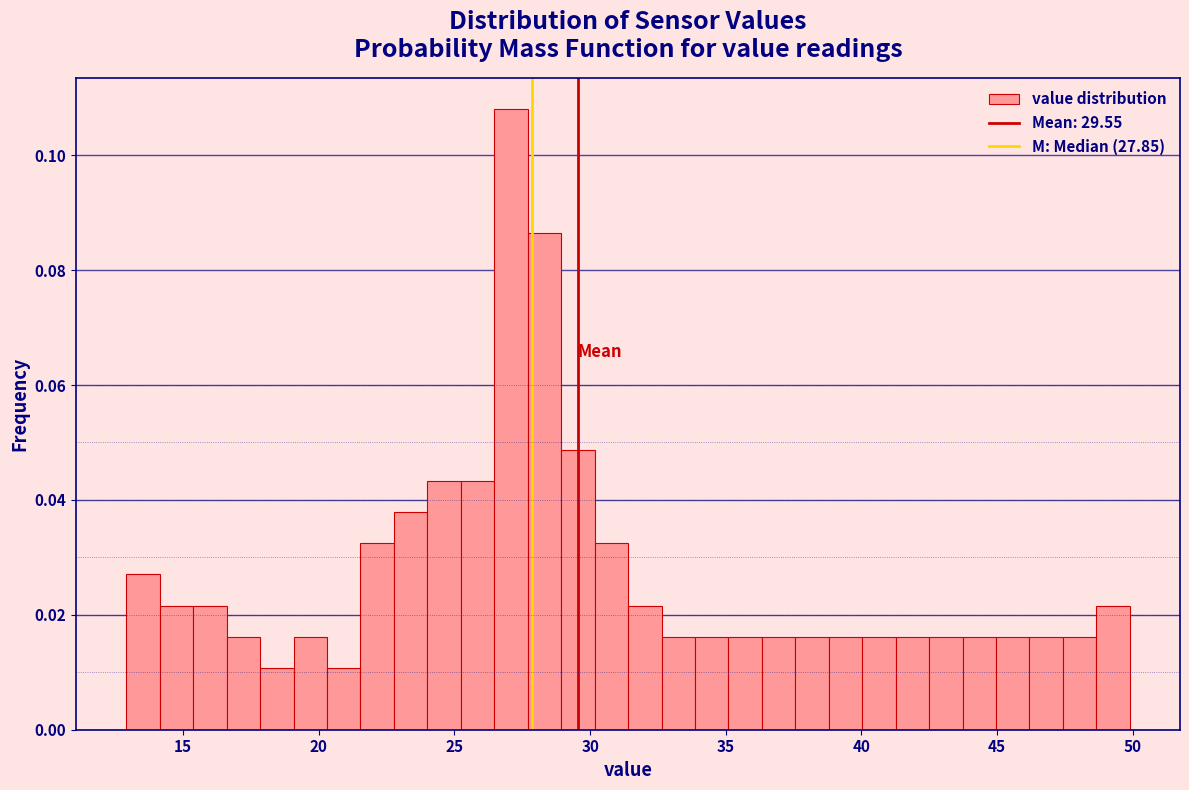

Around what value on the x-axis is the tallest bar? Give the approximate position of its centre, as read against the axis.

27.0